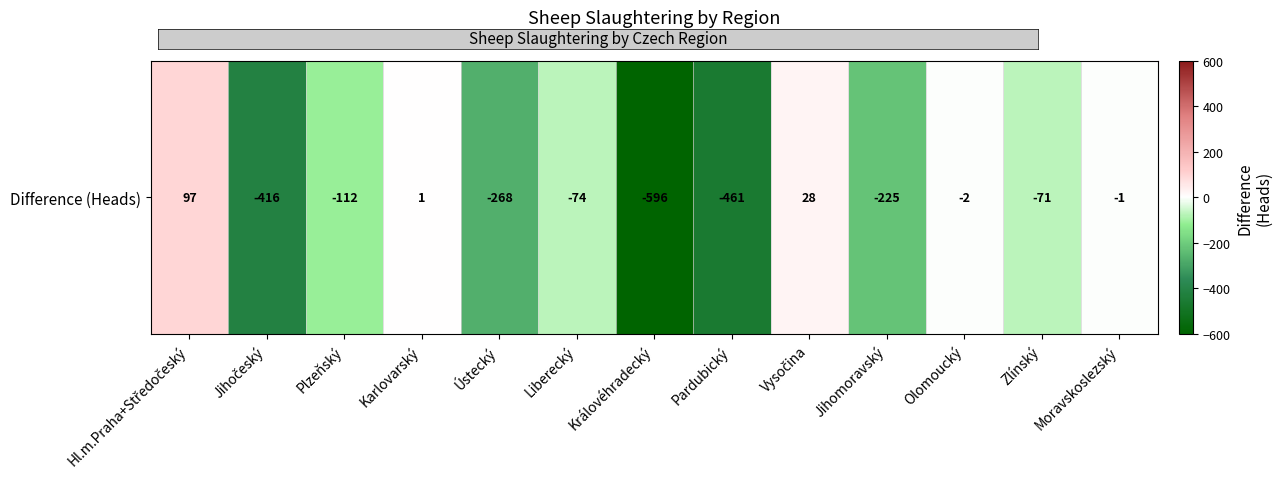

What is the maximum value shown in the chart?

97